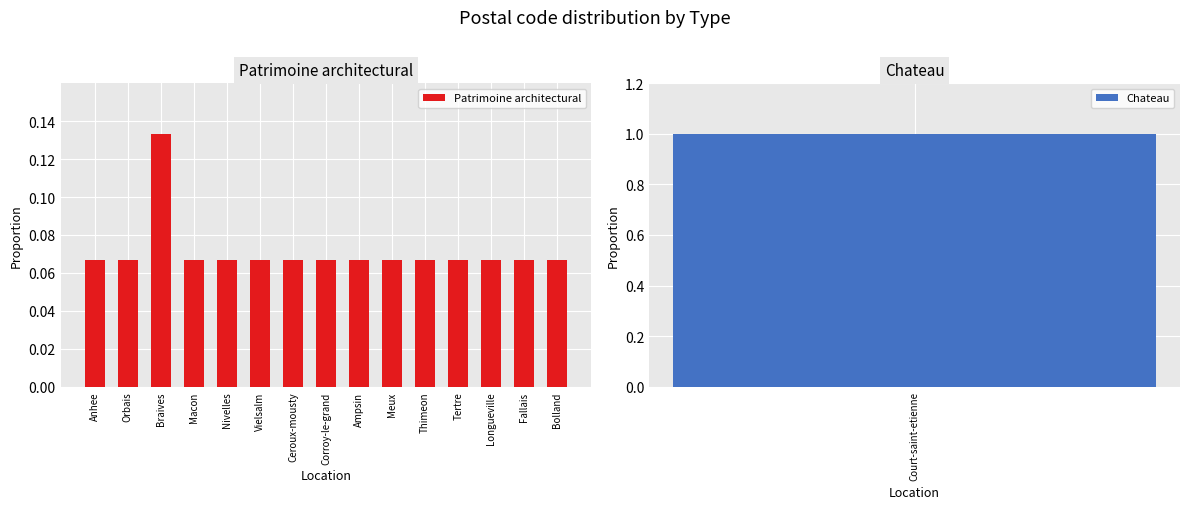

What is the value of the 4th bar from the left?

0.1